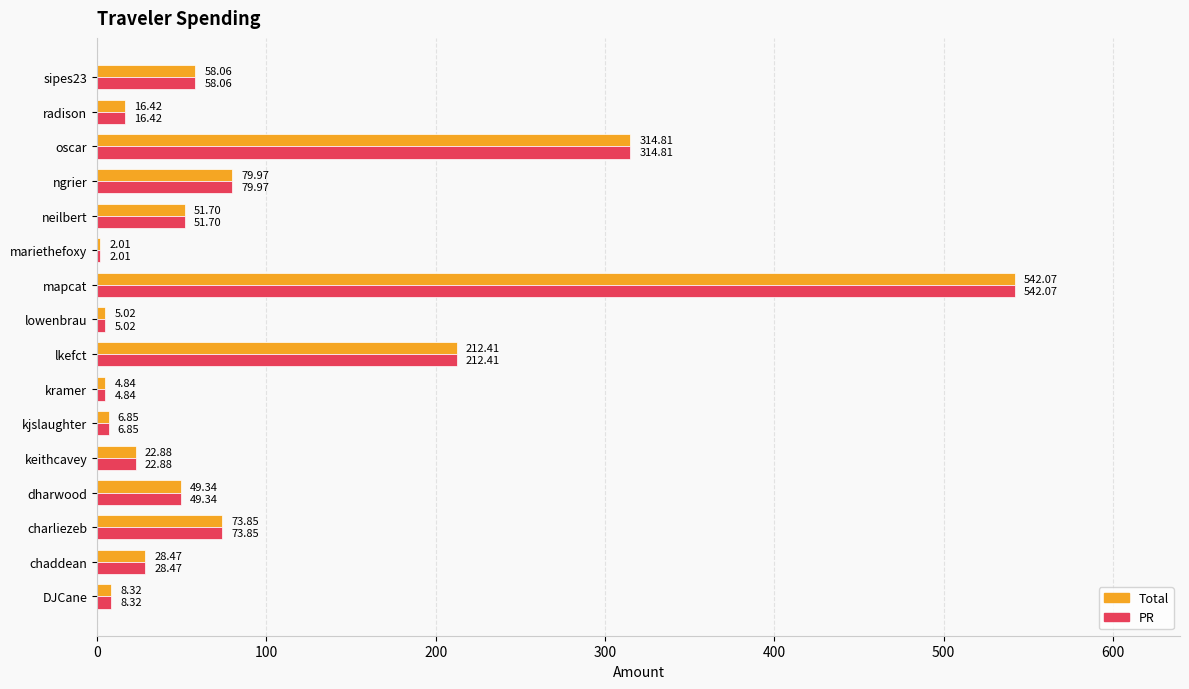

At which category is the sum across all series the highest?

mapcat